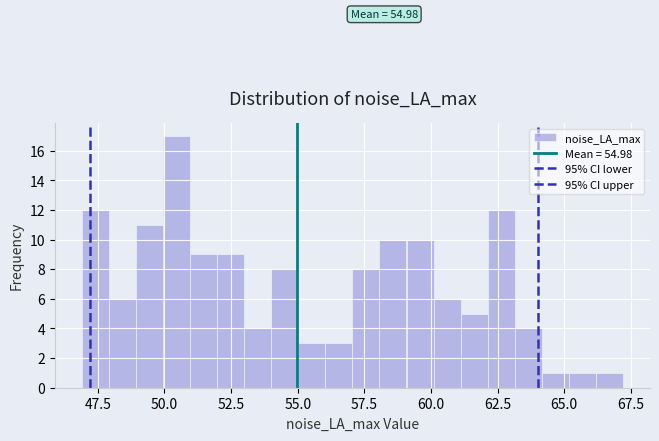

Around what value on the x-axis is the tallest bar? Give the approximate position of its centre, as read against the axis.

50.5